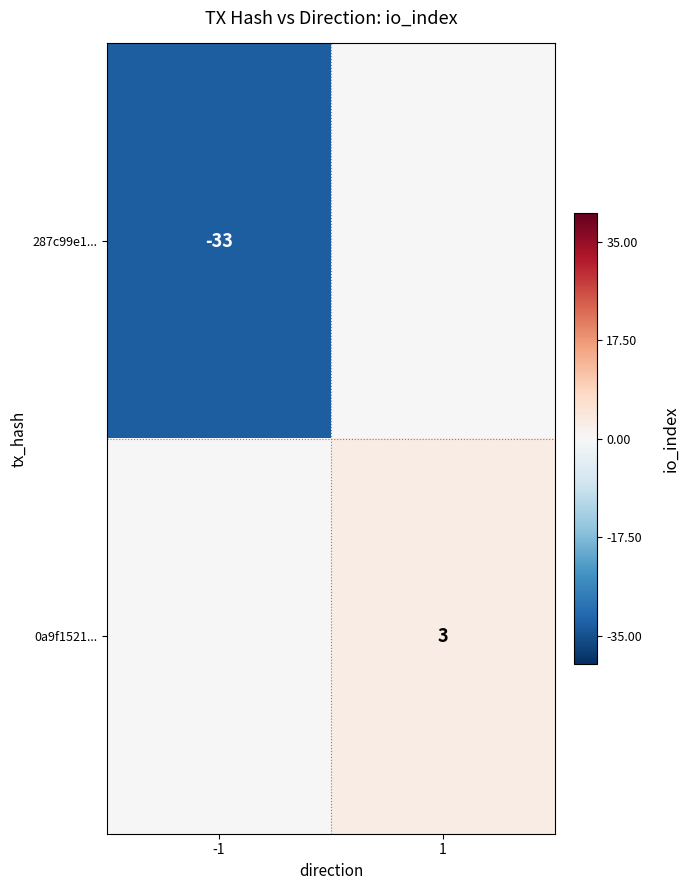

What is the total value across all series at -1?

-33